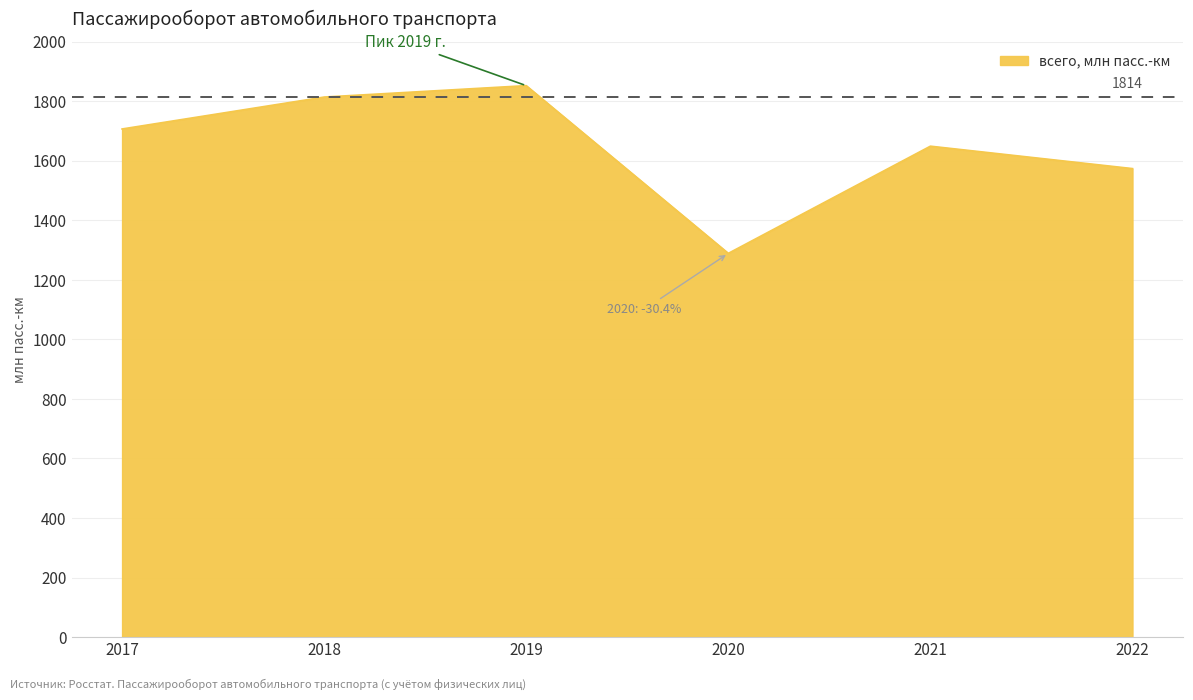

What is the difference between the maximum and minimum values?

563.5